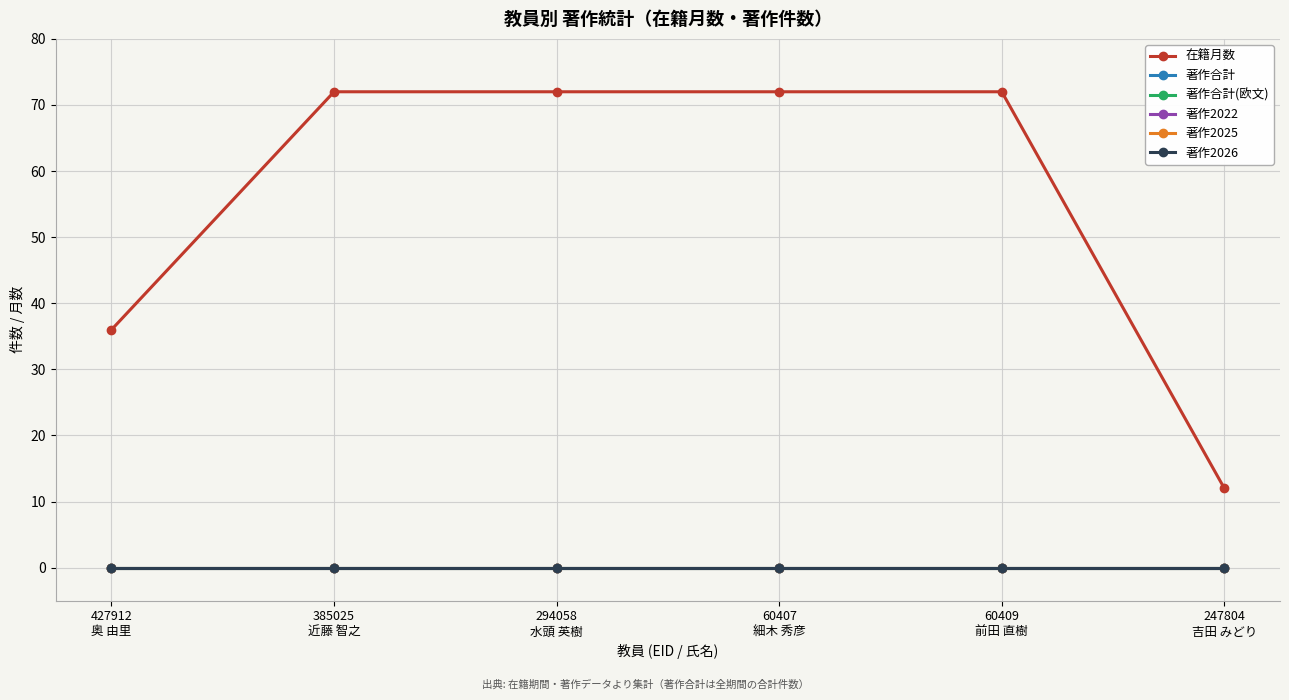

Reading left to right, extract all data points from this chart.

在籍月数: 427912
奥 由里=36	385025
近藤 智之=72	294058
水頭 英樹=72	60407
細木 秀彦=72	60409
前田 直樹=72	247804
吉田 みどり=12
著作合計: 427912
奥 由里=0	385025
近藤 智之=0	294058
水頭 英樹=0	60407
細木 秀彦=0	60409
前田 直樹=0	247804
吉田 みどり=0
著作合計(欧文): 427912
奥 由里=0	385025
近藤 智之=0	294058
水頭 英樹=0	60407
細木 秀彦=0	60409
前田 直樹=0	247804
吉田 みどり=0
著作2022: 427912
奥 由里=0	385025
近藤 智之=0	294058
水頭 英樹=0	60407
細木 秀彦=0	60409
前田 直樹=0	247804
吉田 みどり=0
著作2025: 427912
奥 由里=0	385025
近藤 智之=0	294058
水頭 英樹=0	60407
細木 秀彦=0	60409
前田 直樹=0	247804
吉田 みどり=0
著作2026: 427912
奥 由里=0	385025
近藤 智之=0	294058
水頭 英樹=0	60407
細木 秀彦=0	60409
前田 直樹=0	247804
吉田 みどり=0